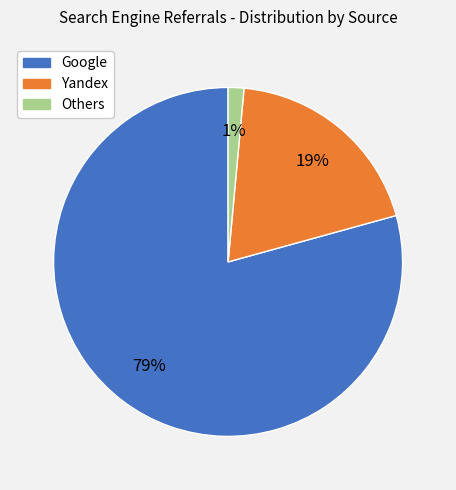

Is there a majority slice in this chart?

Yes